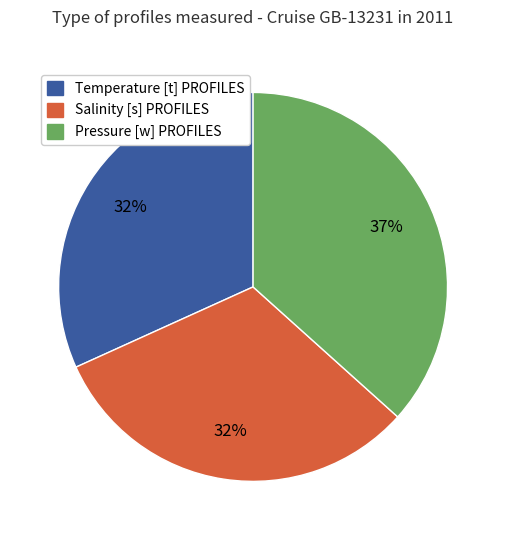

Between Pressure [w] PROFILES and Temperature [t] PROFILES, which is larger?

Pressure [w] PROFILES